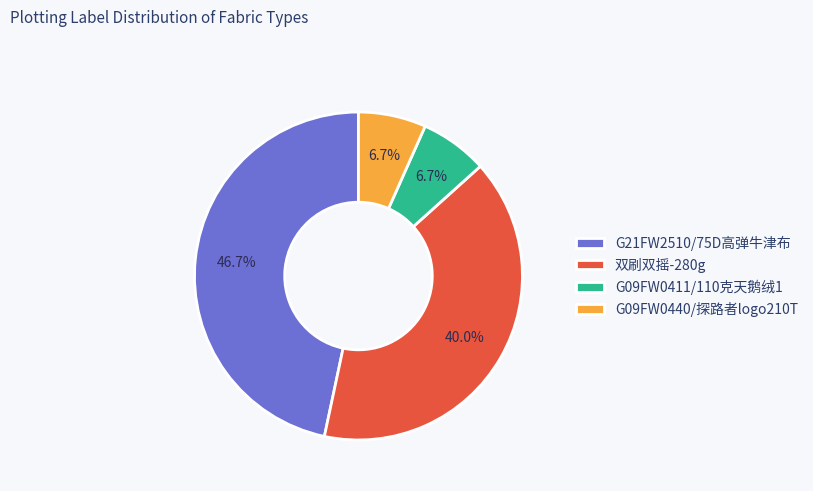

To the nearest percent, what is the difference between the largest and smallest slice percentages?

40%